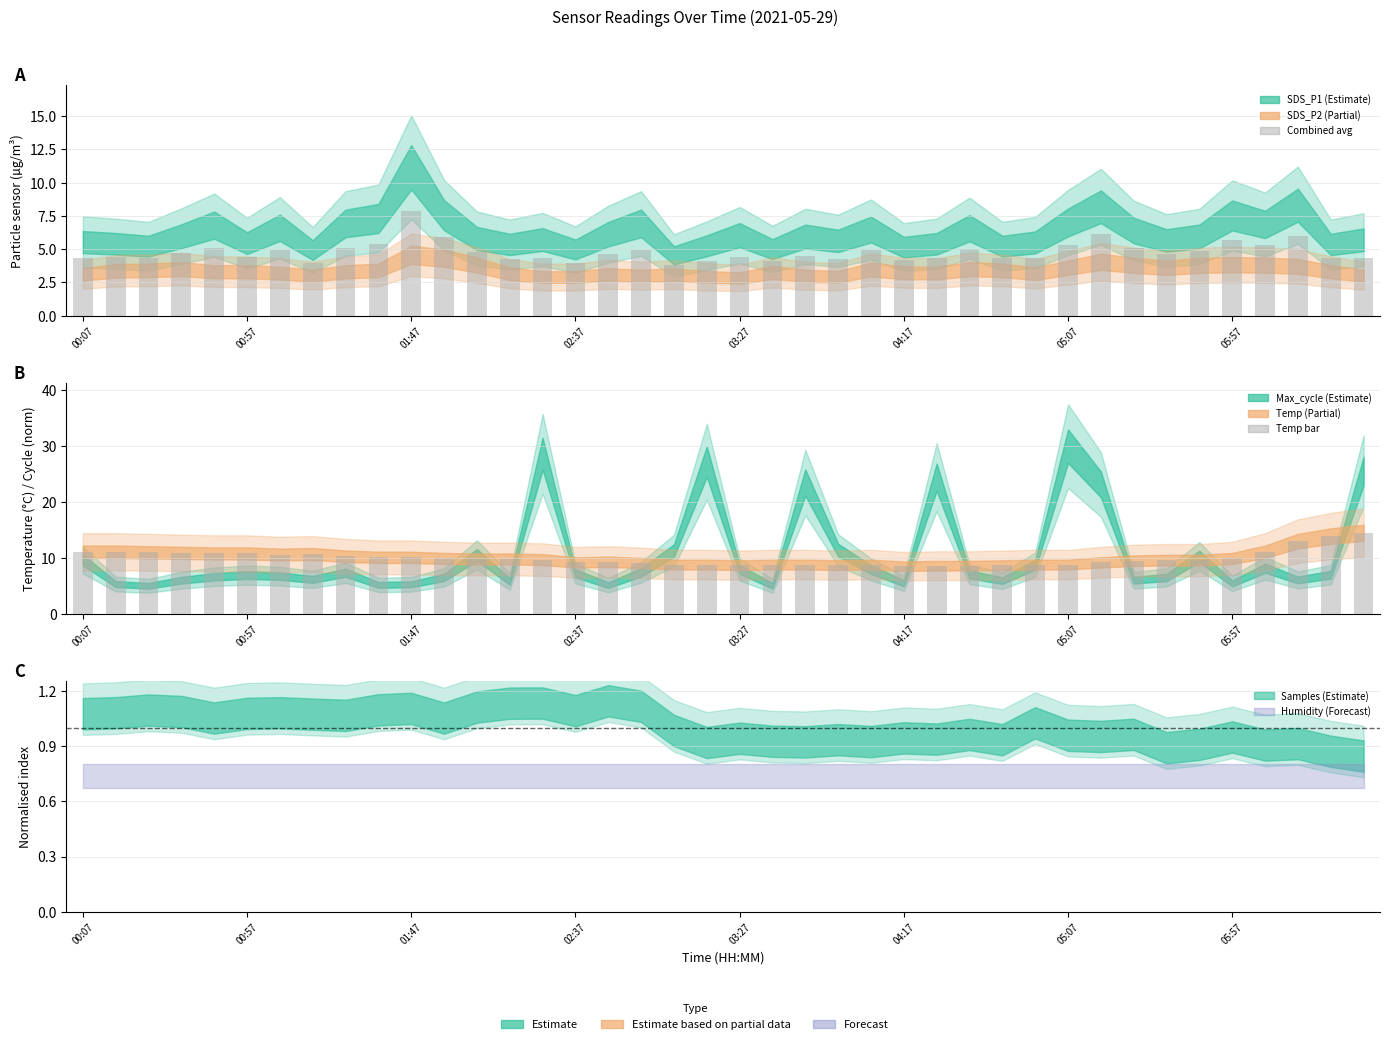

True or false: Temp bar has a value of 13.4 at 29.

False